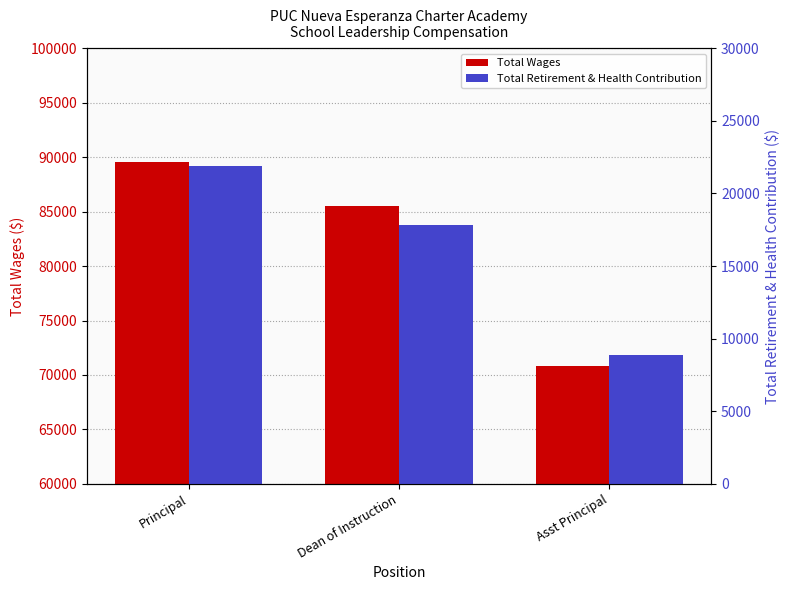

True or false: Total Wages has a value of 70778 at Asst Principal.

True